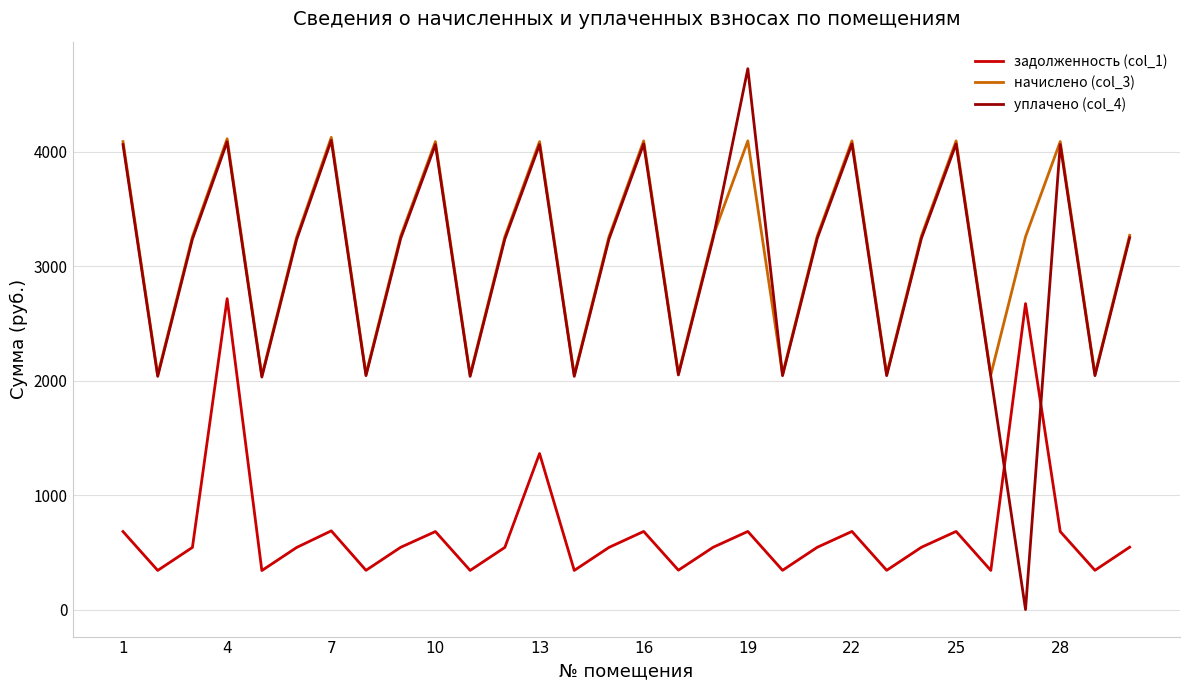

Which series has the largest total across all categories?

начислено (col_3)